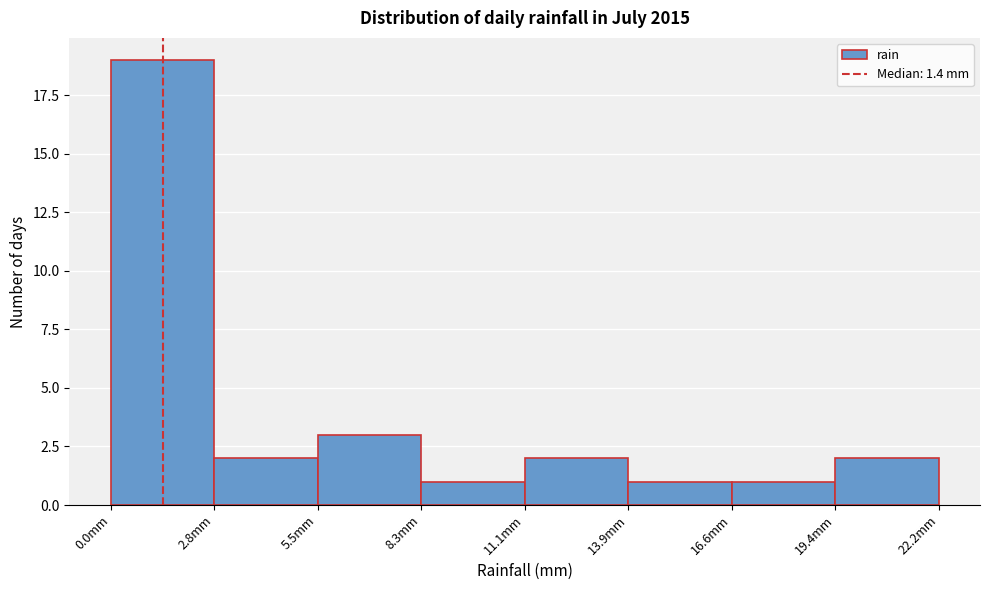

Reading left to right, transcribe this chart: for each bar, give the range it covers on the x-axis and its height. Neither the bar edges nor the heights are printed on the chart, so give them approximately, as read against the axes.

0.0 to 3.0: 19
3.0 to 5.5: 2
5.5 to 8.5: 3
8.5 to 11.0: 1
11.0 to 14.0: 2
14.0 to 16.5: 1
16.5 to 19.5: 1
19.5 to 22.0: 2